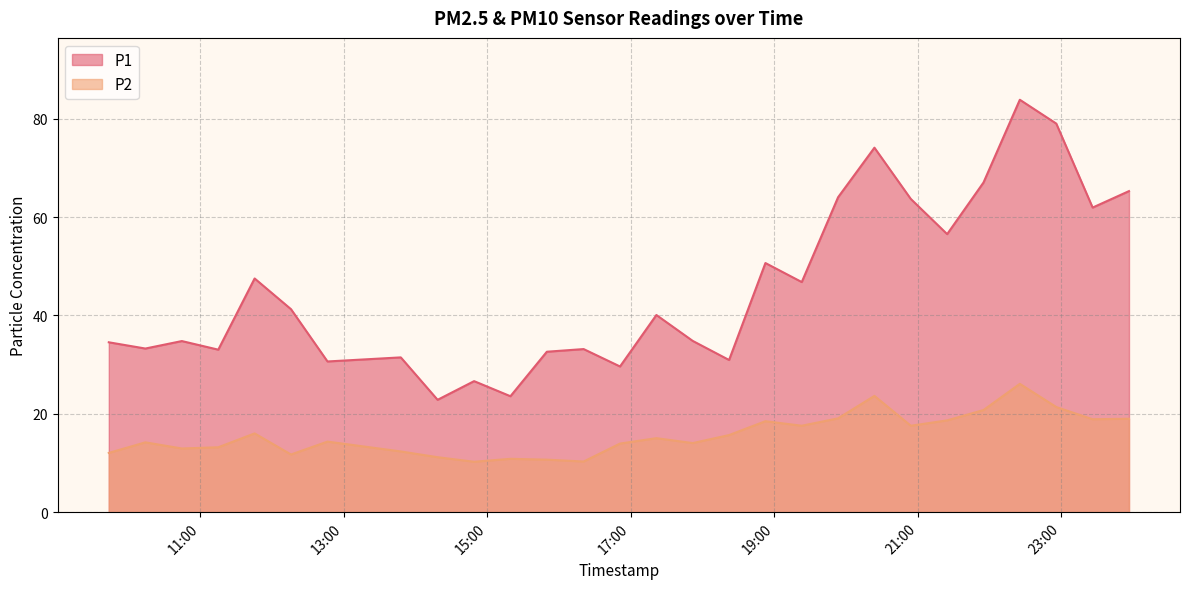

Reading right to left, list all the values displayed in this chart.

P1: 65.3	62.0	79.0	83.9	67.0	56.5	63.7	74.1	64.0	46.8	50.7	30.9	34.8	40.1	29.6	33.2	32.6	23.6	26.6	22.9	31.5	30.6	41.3	47.5	33.0	34.8	33.3	34.5
P2: 19.0	18.9	21.4	26.1	20.8	18.7	17.6	23.6	19.1	17.6	18.5	15.7	14.1	15.1	13.9	10.3	10.7	10.8	10.2	11.2	12.3	14.3	11.7	16.0	13.2	12.9	14.2	12.1